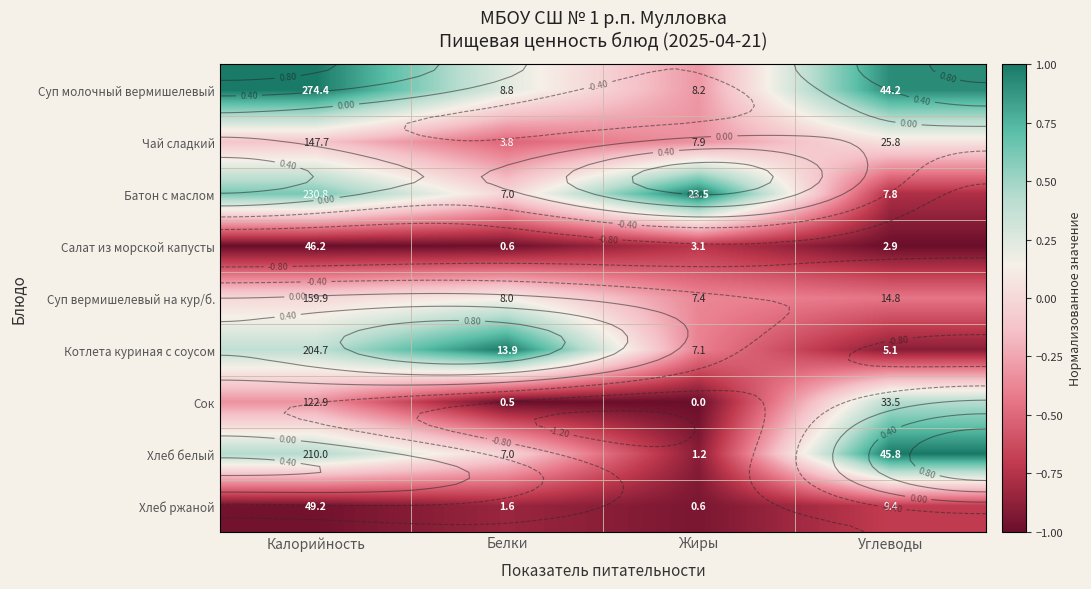

How many data points in Котлета куриная с соусом are less than 0?

2